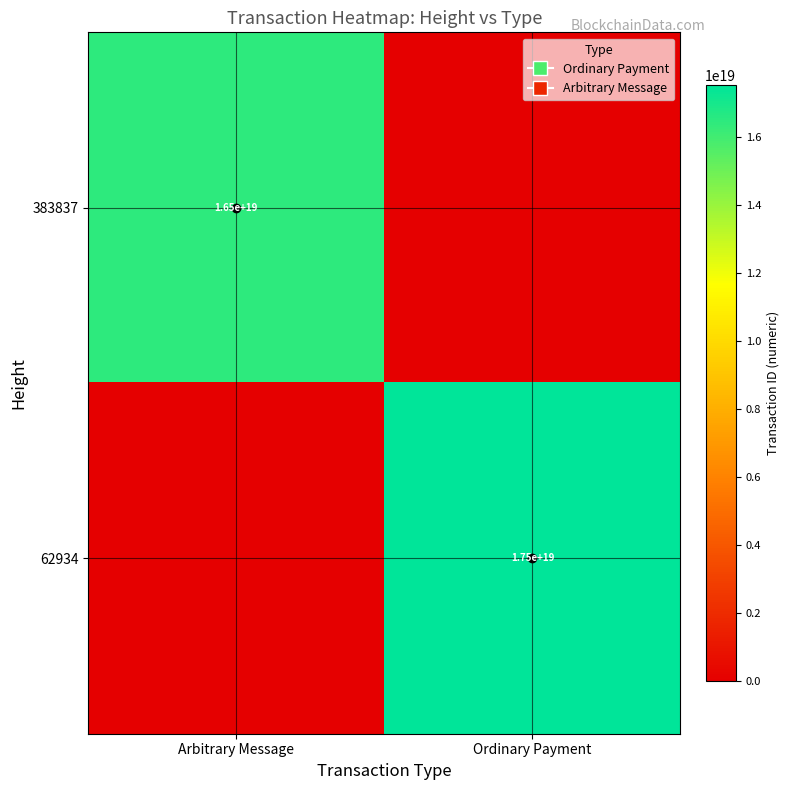

The value of 62934 at Ordinary Payment is 11357692388596852736. True or false?

False